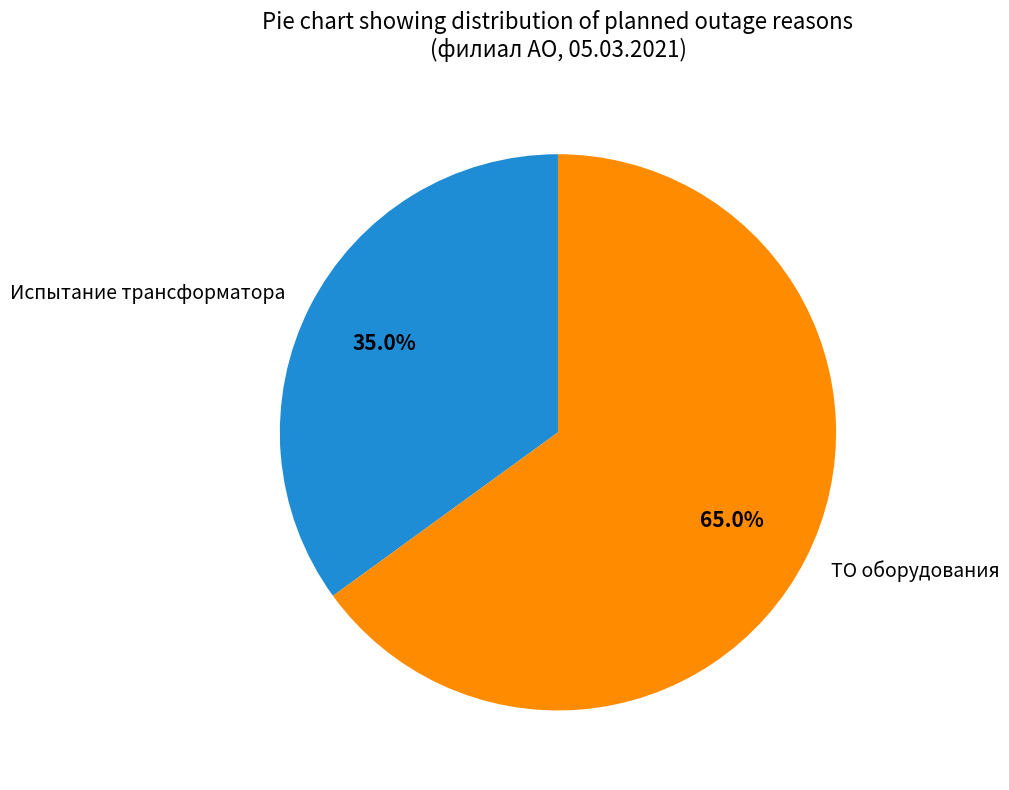

Which category accounts for the majority?

ТО оборудования